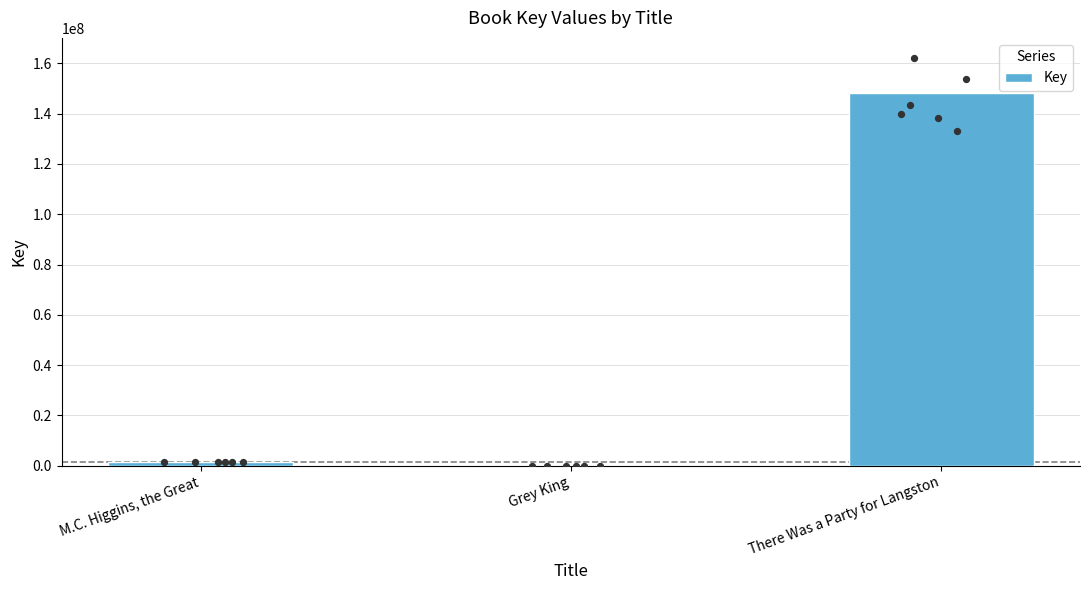

Which has a higher value, M.C. Higgins, the Great or Grey King?

M.C. Higgins, the Great